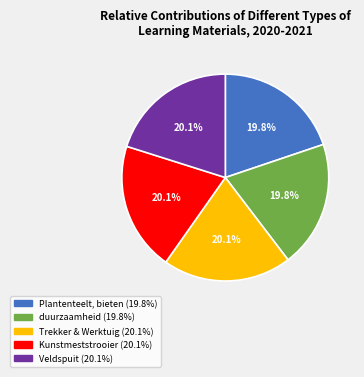

How many segments does this pie chart have?

5